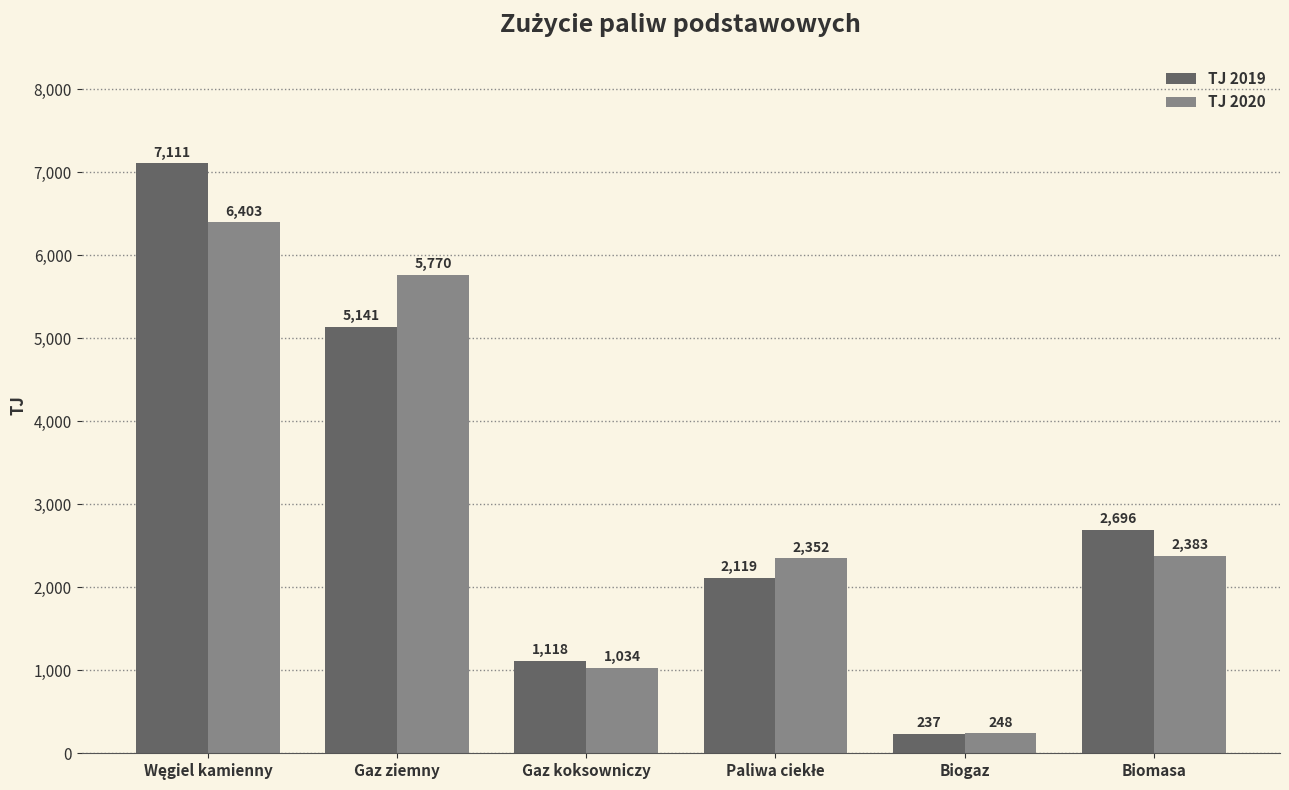

Does the chart contain stacked bars?

No